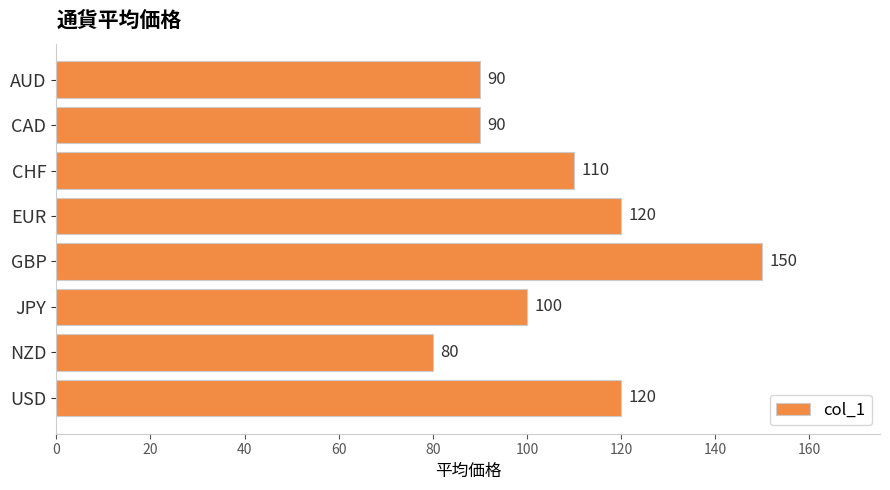

What is the smallest value displayed?

80